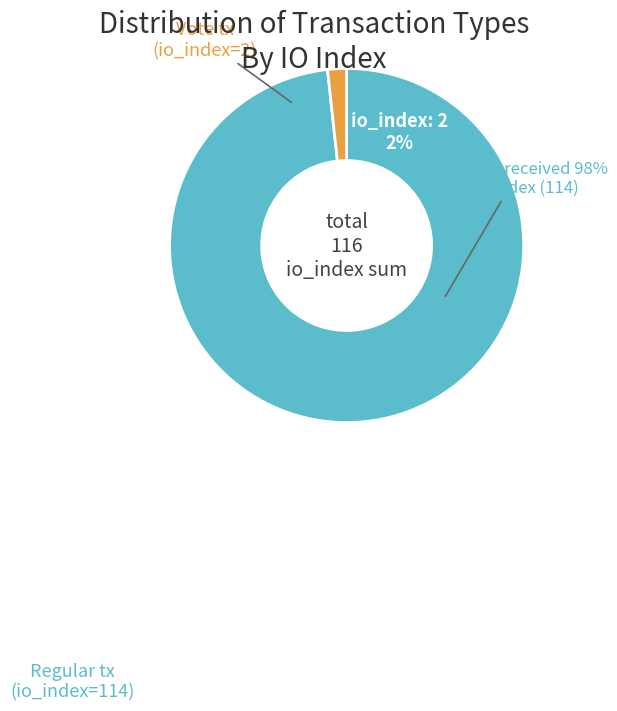

How many segments does this pie chart have?

2